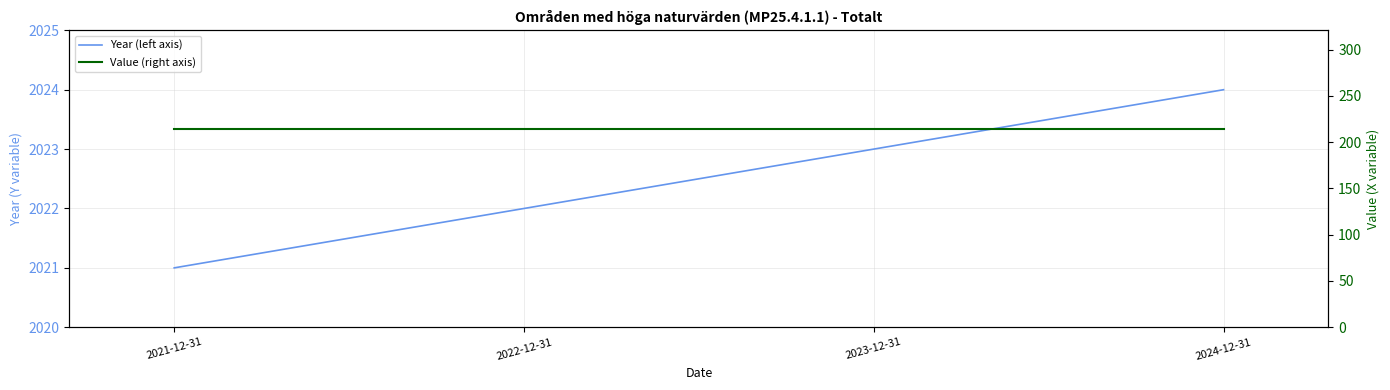

What are all the series names shown in the legend?

Year (left axis), Value (right axis)